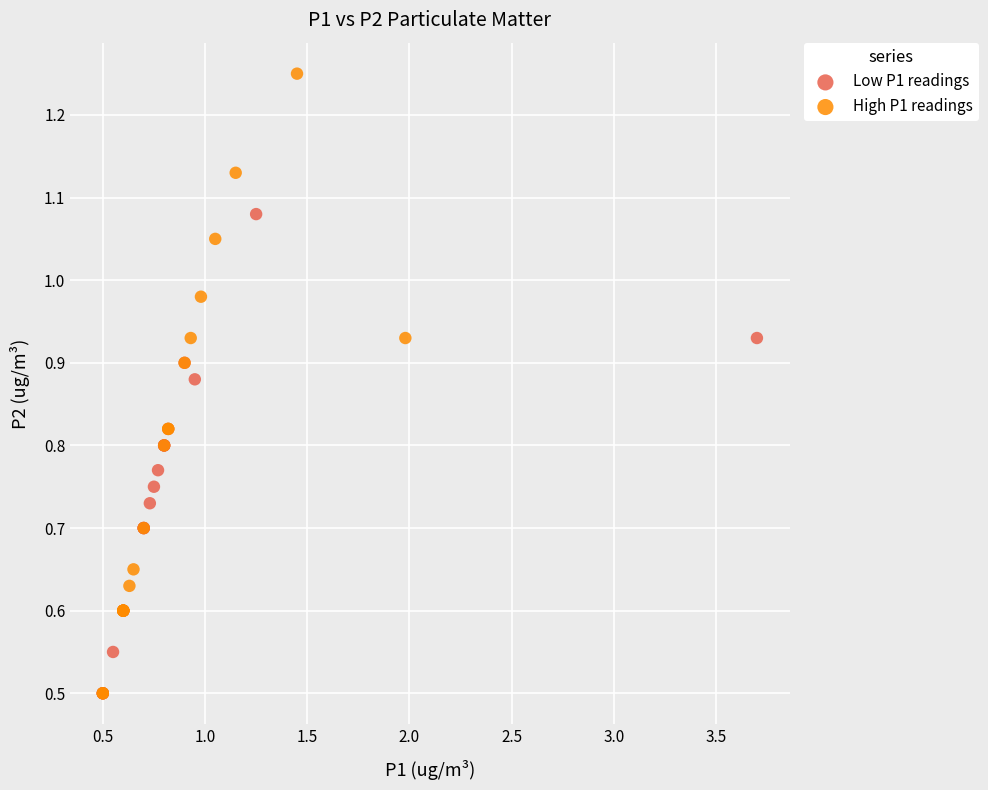

What are all the series names shown in the legend?

Low P1 readings, High P1 readings